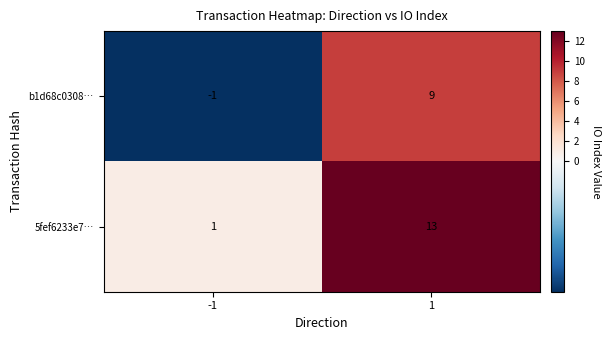

What is the sum of the b1d68c0308… values at 1 and -1?

8